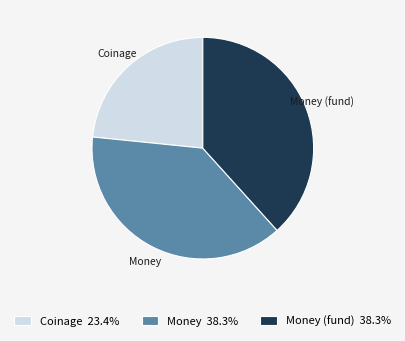

Does Money (fund) represent more than half of the total?

No